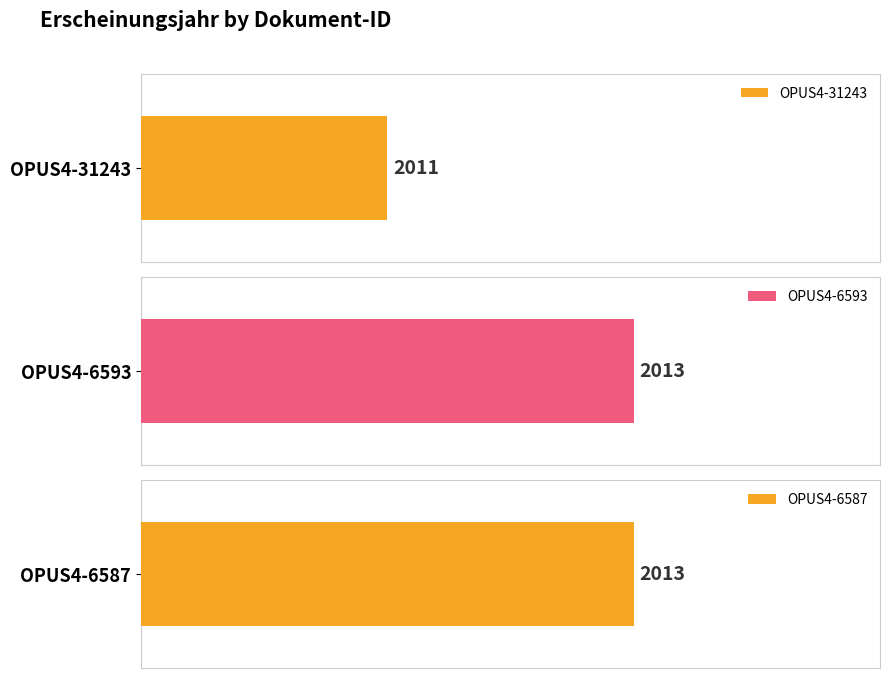

The value at OPUS4-6593 is 1227. True or false?

False